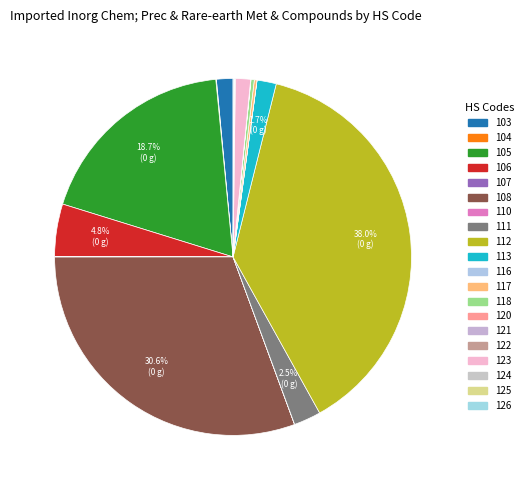

Which has a higher value, 104 or 117?

117